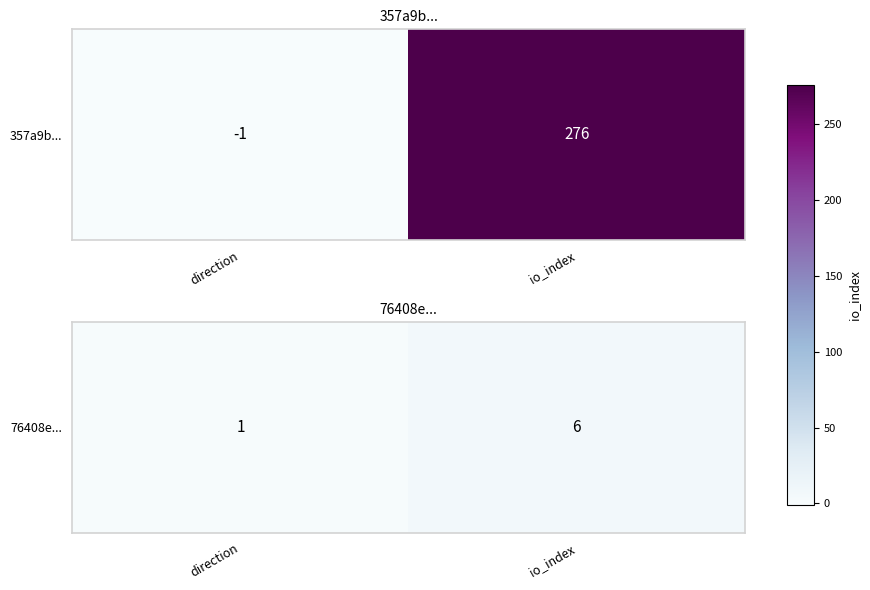

At which category does the chart reach its peak across all series?

io_index